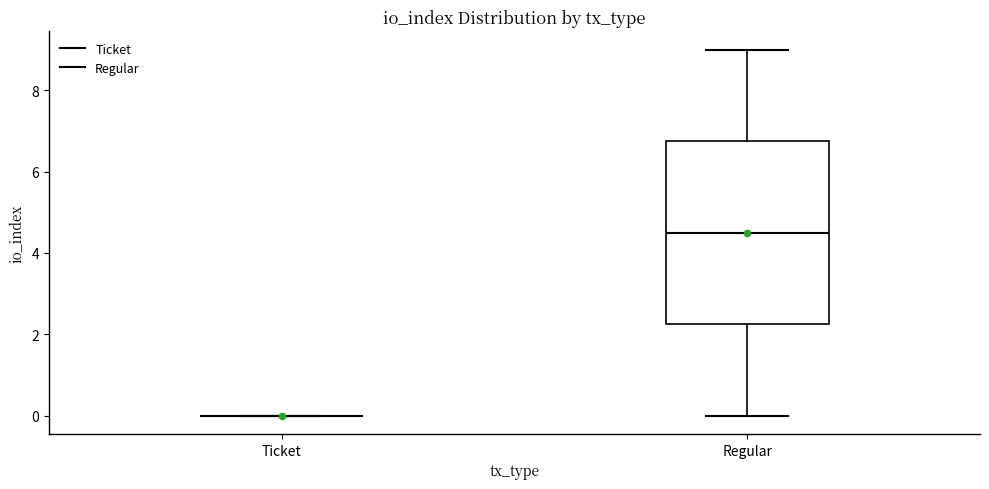

Where does the upper whisker of the box for Regular end on the y-axis? The values are not printed on the chart, so give them approximately, as read against the axis.

9.0